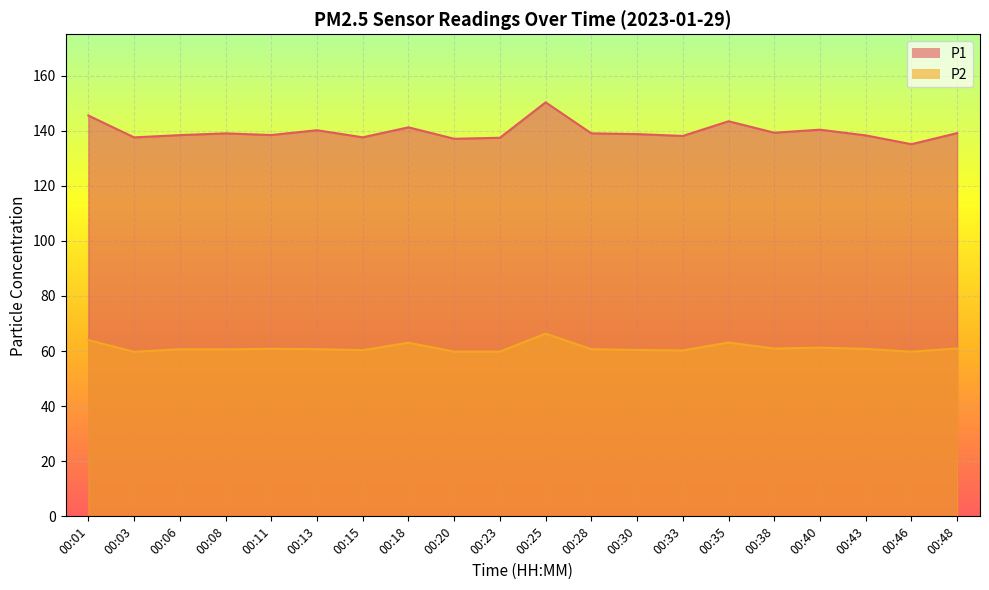

How many values in the P2 series are below 60?

4